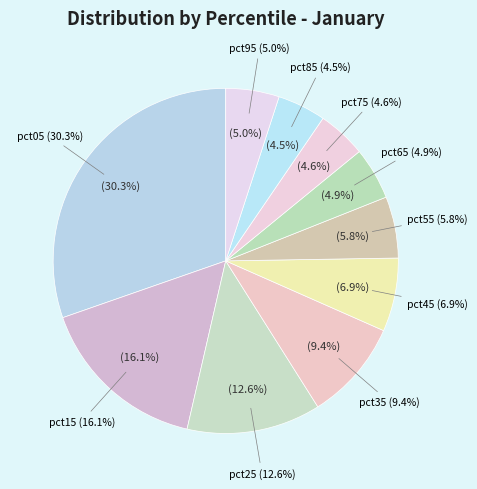

True or false: pct05 accounts for 30% of the total.

True